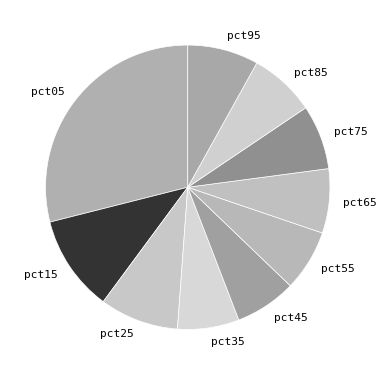

Combined, do pct95 and pct45 account for over 50%?

No